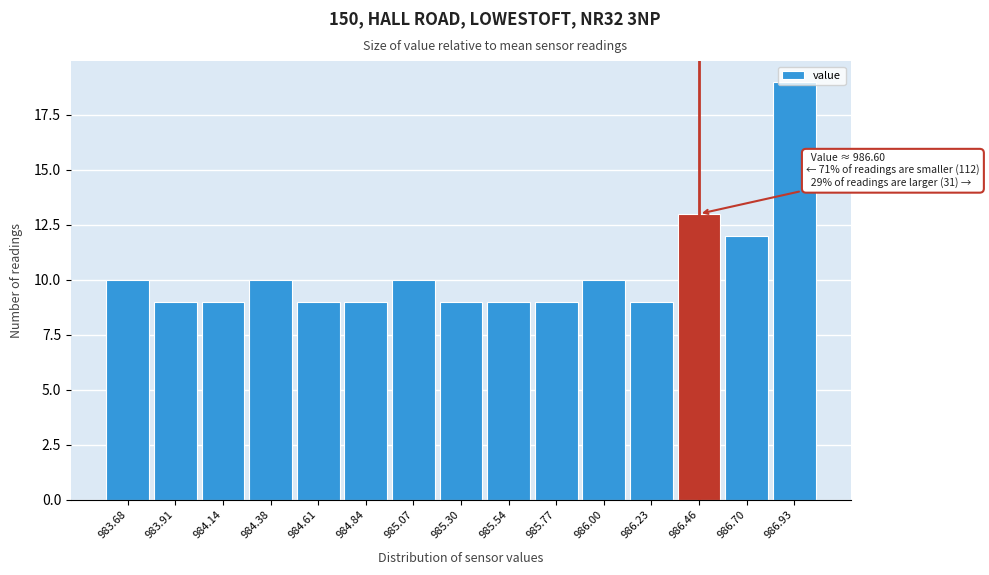

Between 983.68 and 986.23, which is larger?

983.68